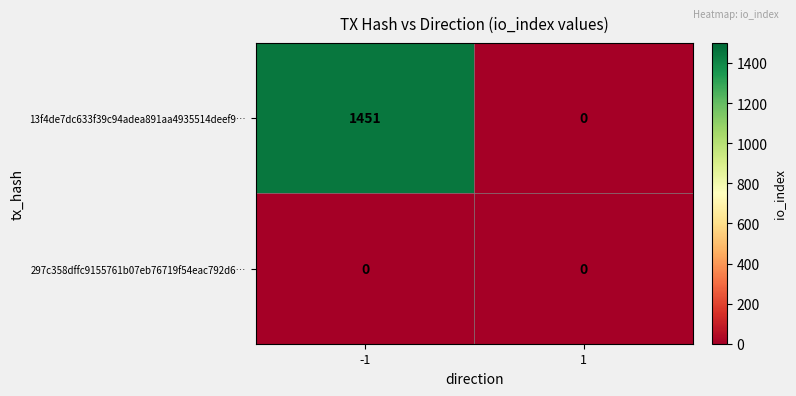

List the series in order of their overall mean, highest first.

13f4de7dc633f39c94adea891aa4935514deef9…, 297c358dffc9155761b07eb76719f54eac792d6…